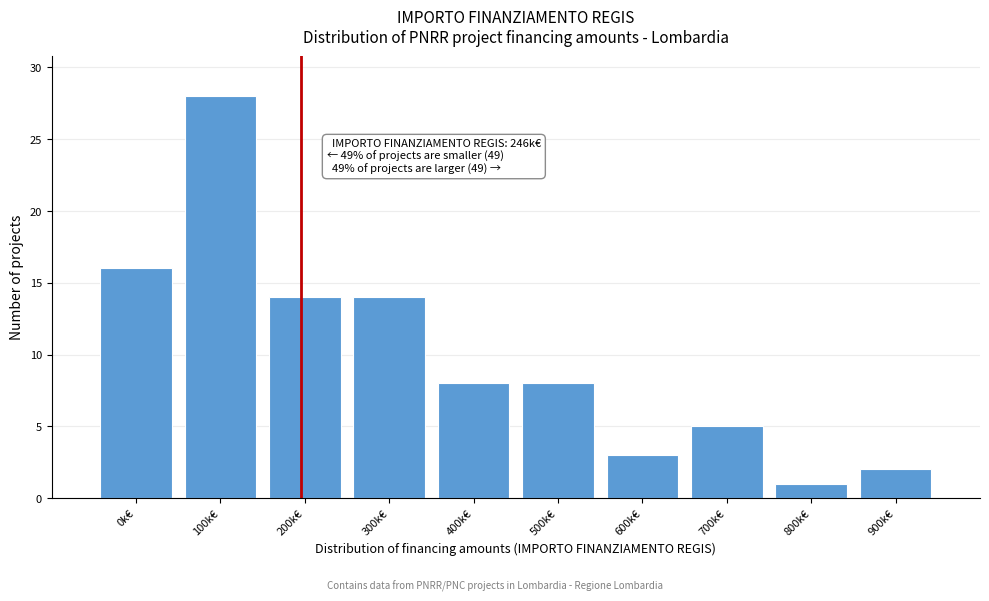

Reading left to right, what are all the values shown in this chart?

16	28	14	14	8	8	3	5	1	2